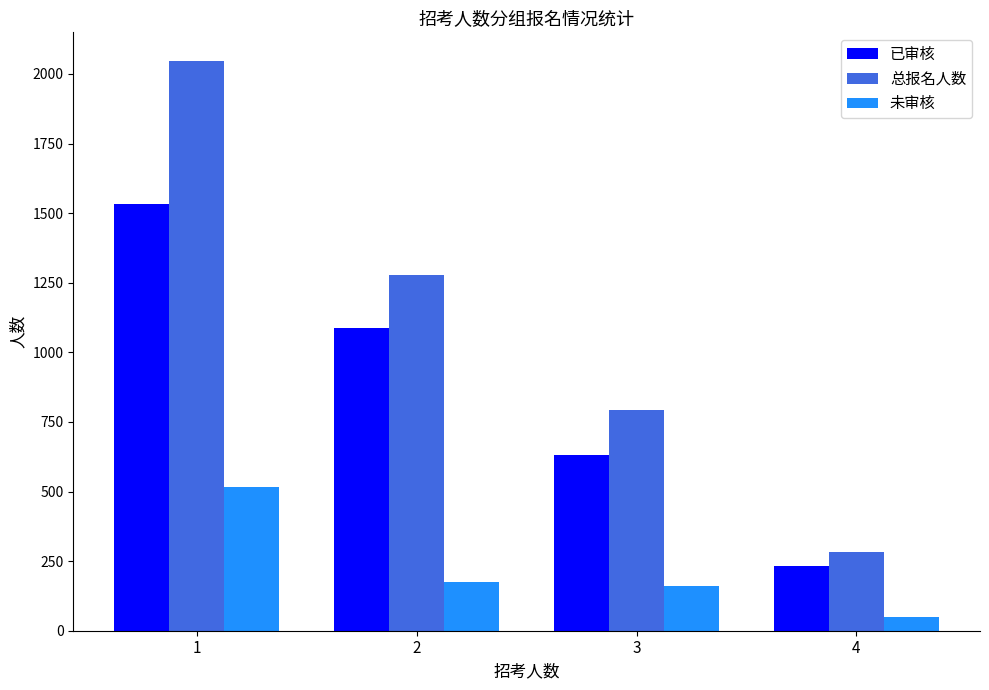

At 2, list the series in order from largest to smallest.

总报名人数, 已审核, 未审核